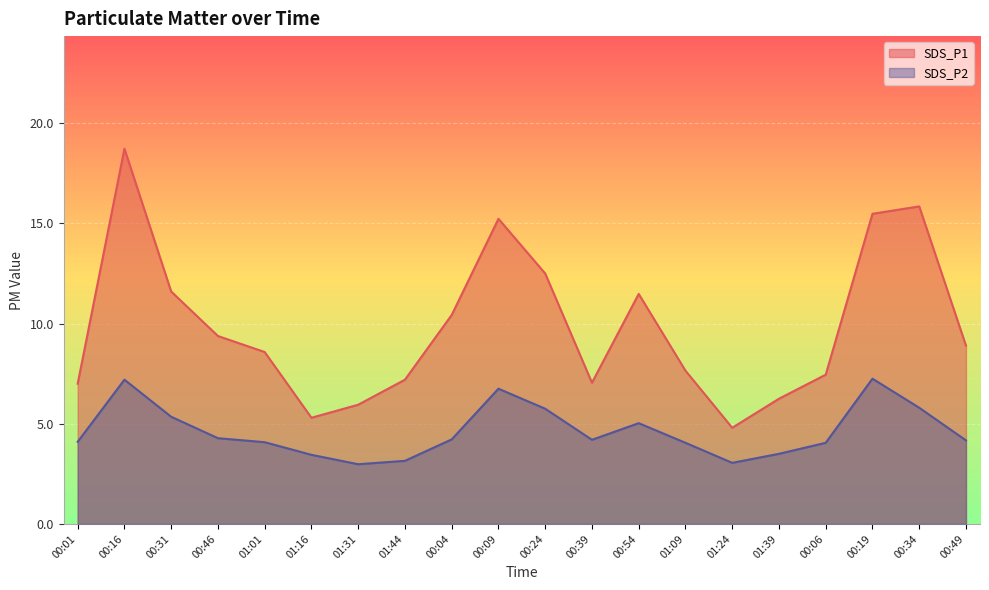

What value does the SDS_P1 series have at 00:34?

15.8